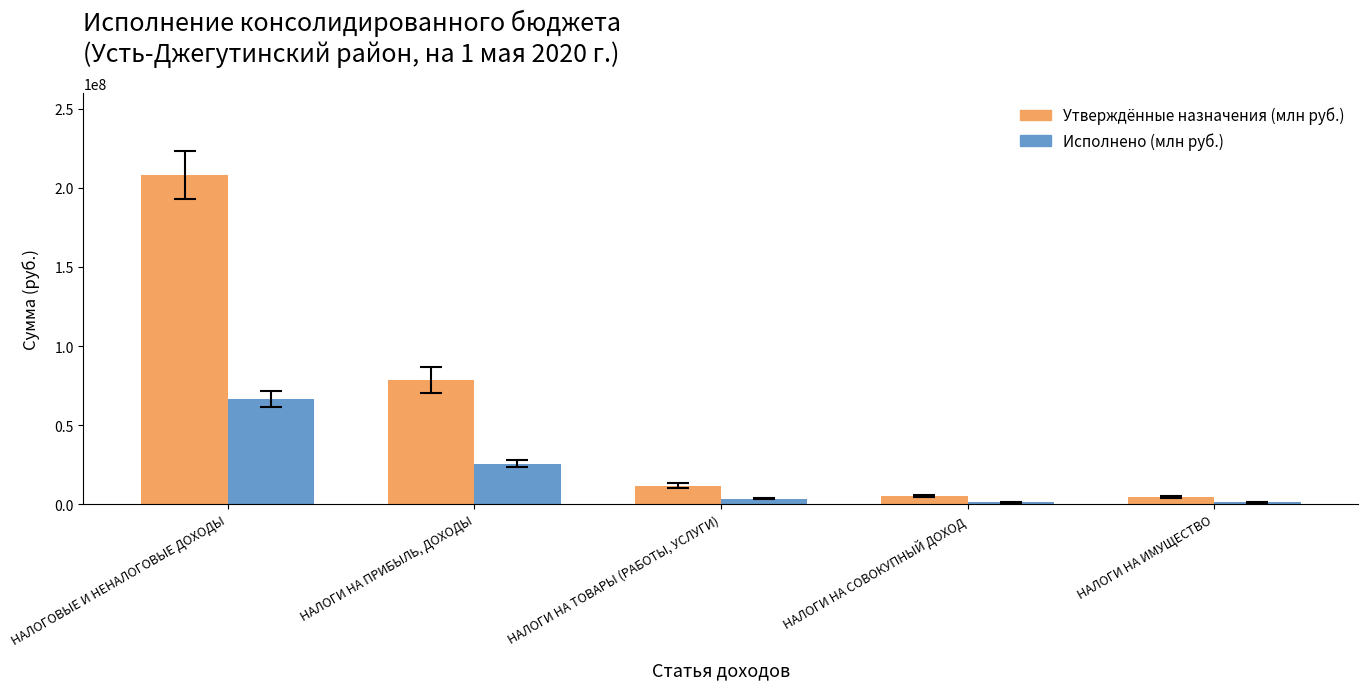

What is the label of the 5th bar from the right?

НАЛОГОВЫЕ И НЕНАЛОГОВЫЕ ДОХОДЫ